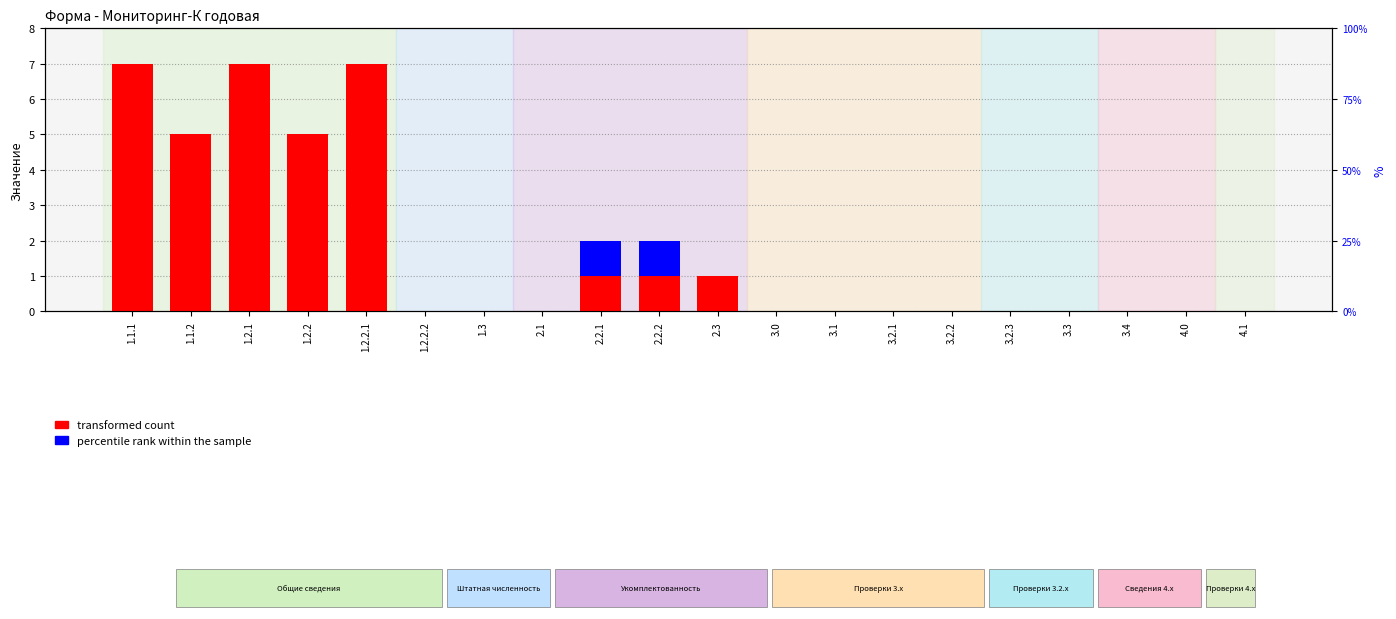

How many groups of bars are there?

20